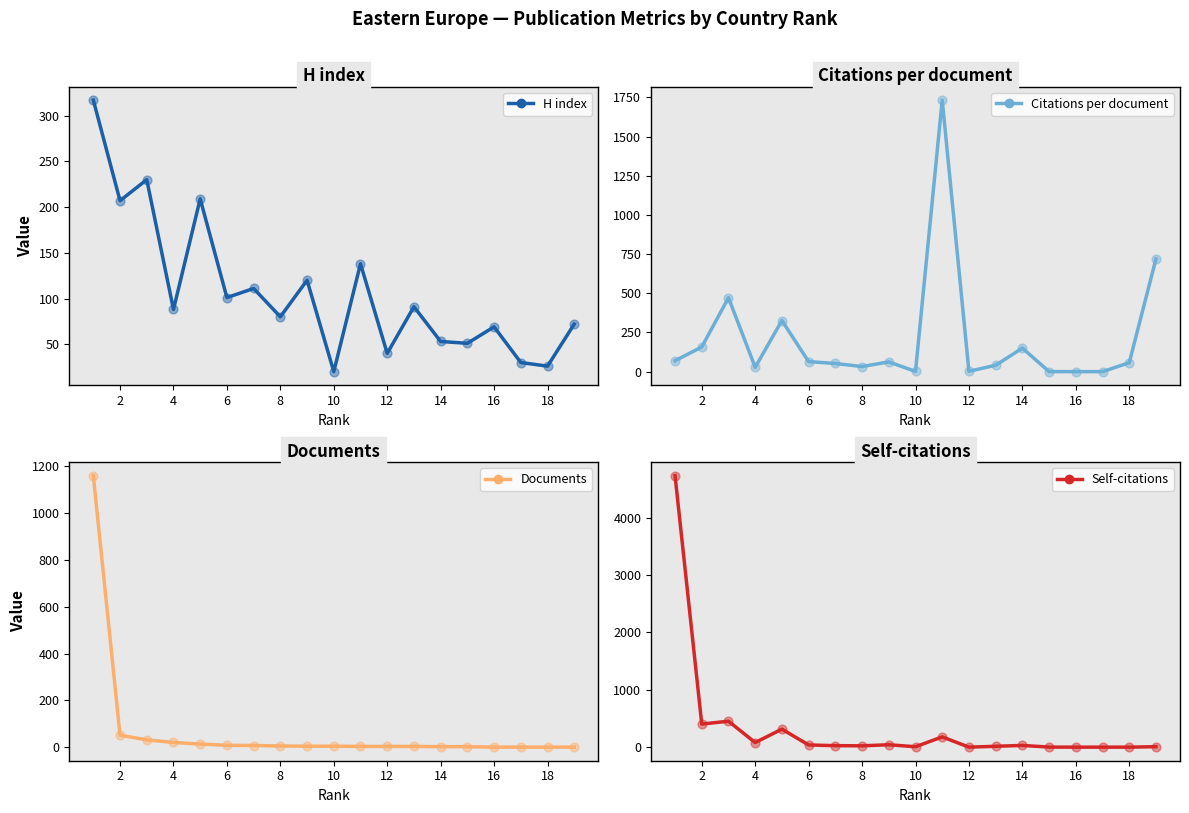

Which series has the largest total across all categories?

Self-citations